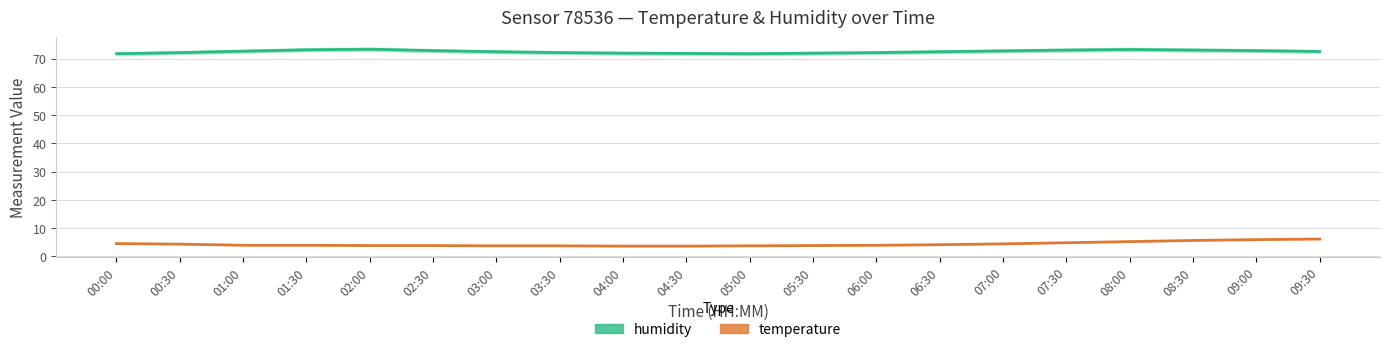

What is the sum of all humidity values?

1449.1